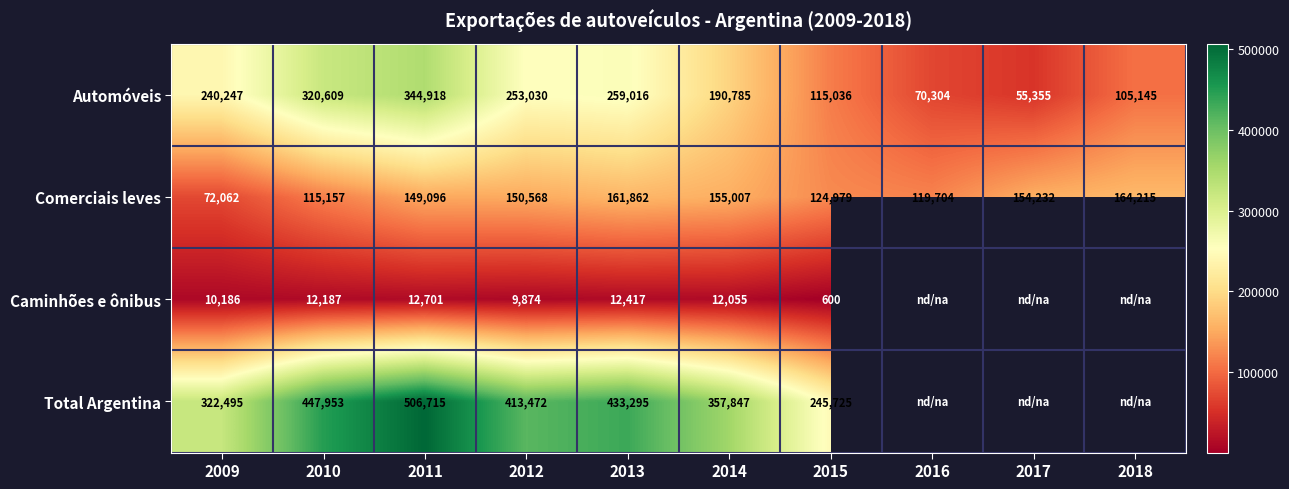

What is the difference between the highest and lowest values at 2011?

494014